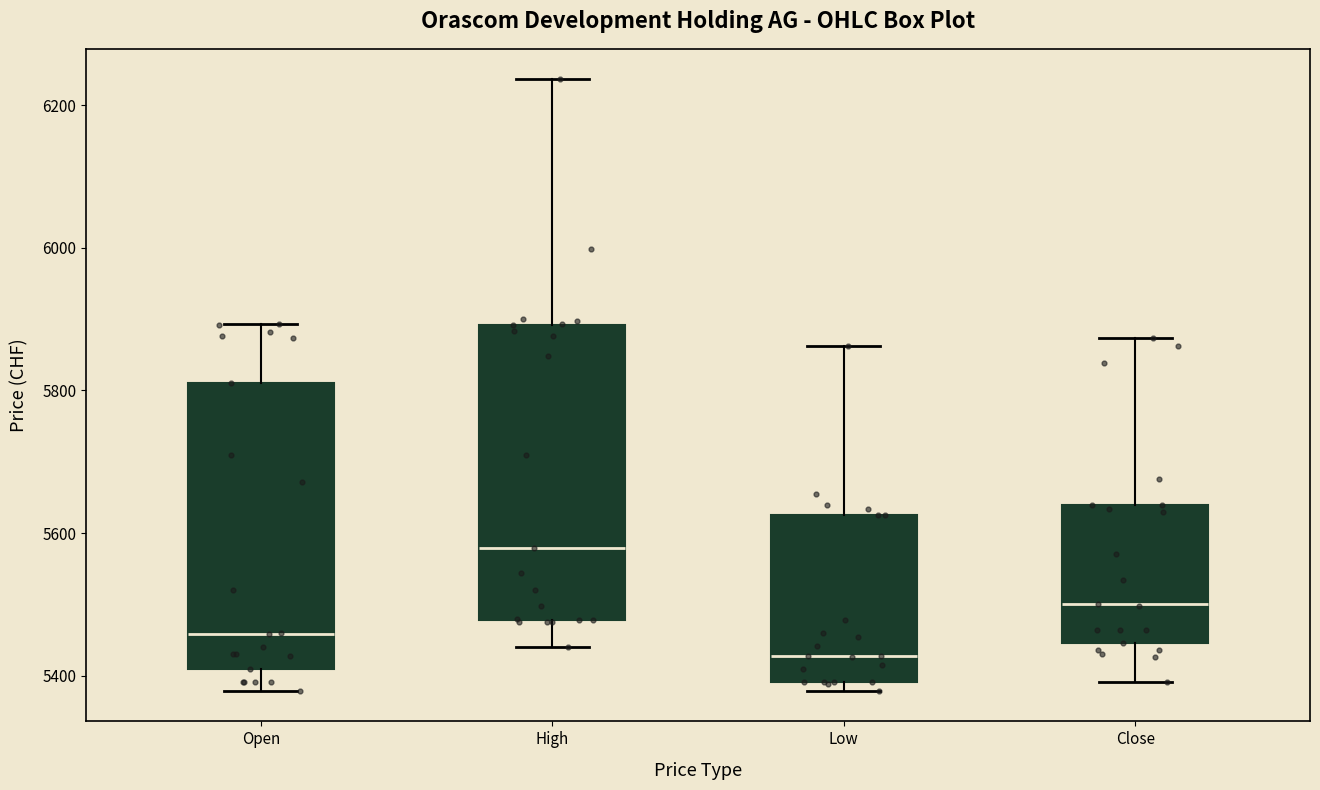

Where does the upper whisker of the box for Low end on the y-axis? The values are not printed on the chart, so give them approximately, as read against the axis.

5860